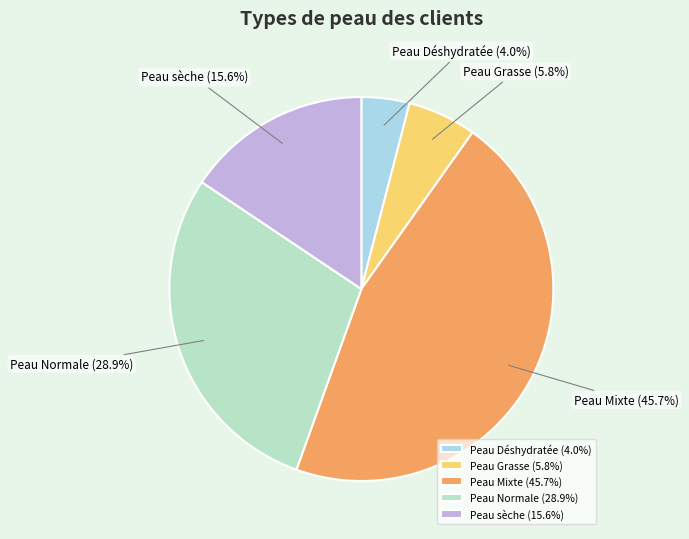

Which has a higher value, Peau Grasse or Peau Mixte?

Peau Mixte